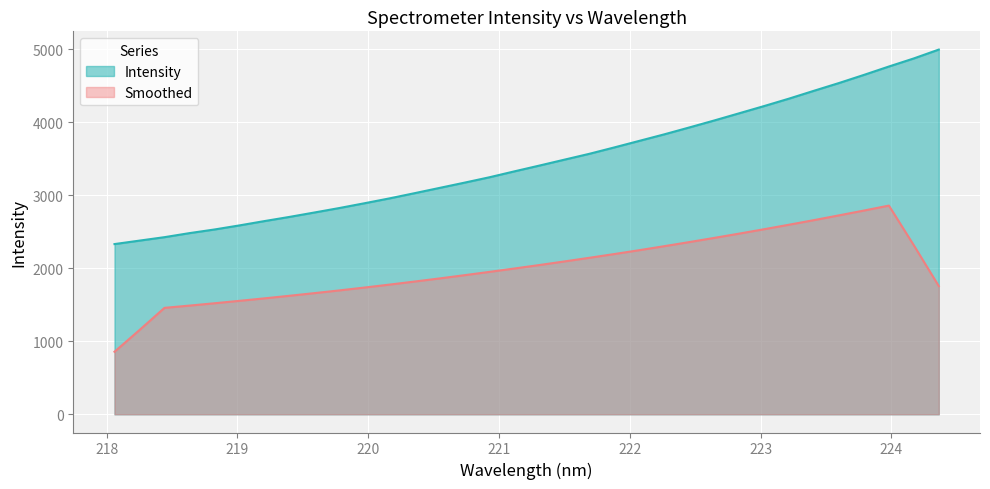

What is the smallest value displayed?

855.8